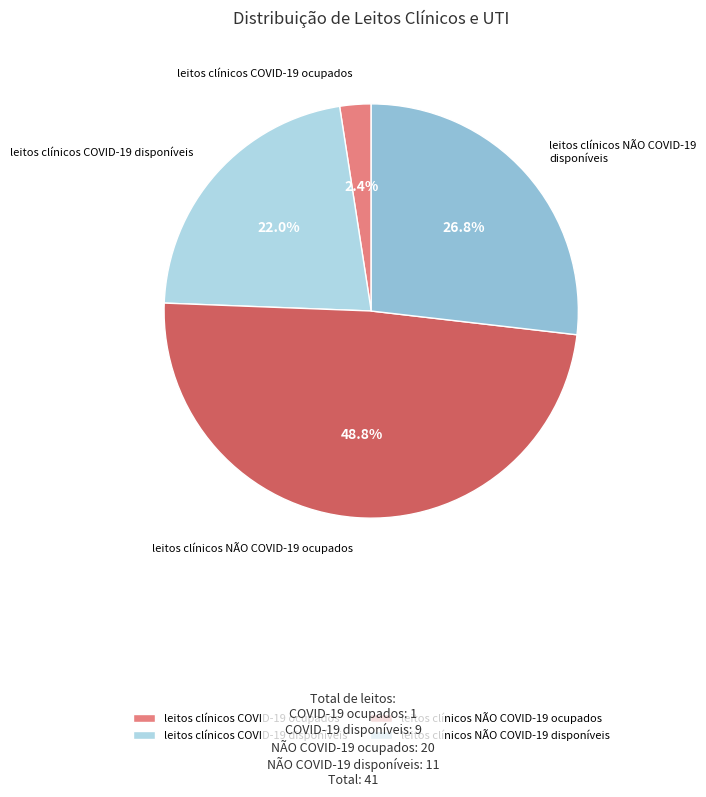

Do leitos clínicos COVID-19 ocupados and leitos clínicos COVID-19 disponíveis together represent more than half of the pie?

No